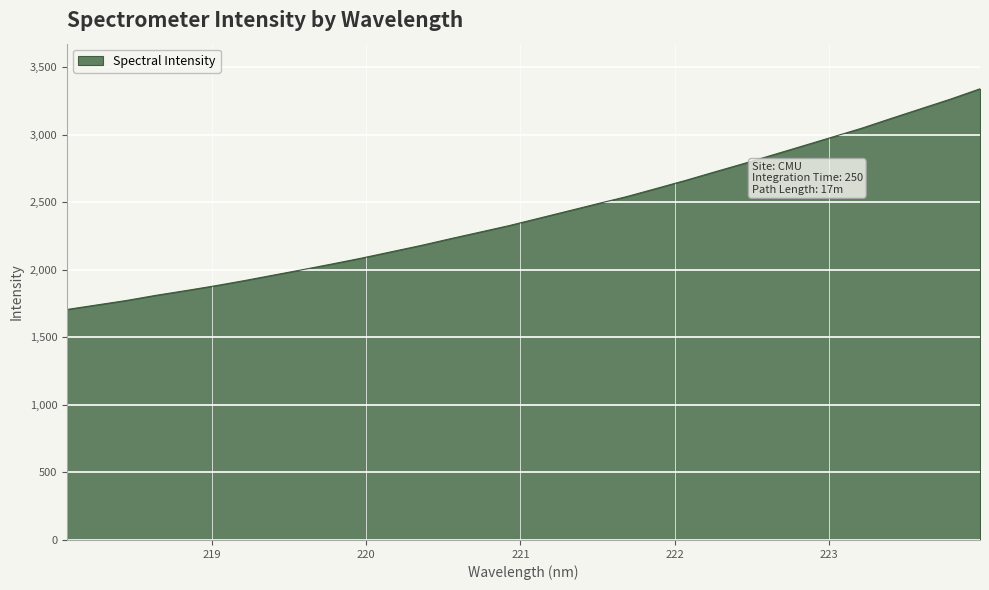

What is the smallest value displayed?

1706.8